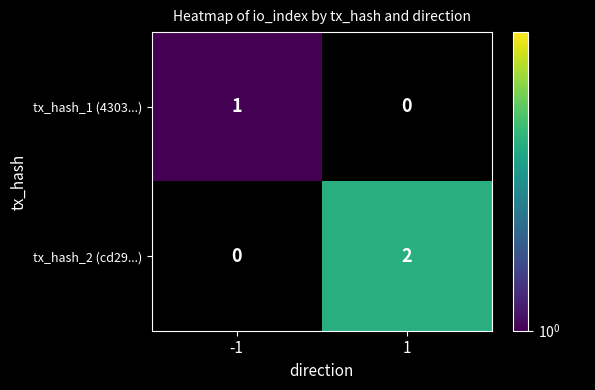

Is it true that tx_hash_1 (4303...) equals 2 at -1?

False